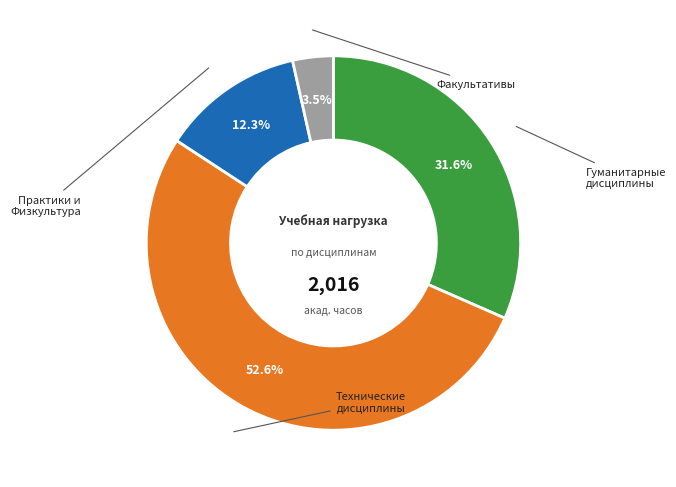

Is there a majority slice in this chart?

Yes